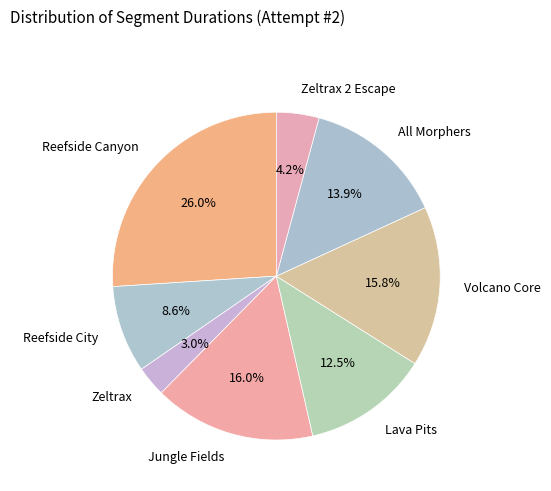

To the nearest percent, what is the difference between the largest and smallest slice percentages?

23%